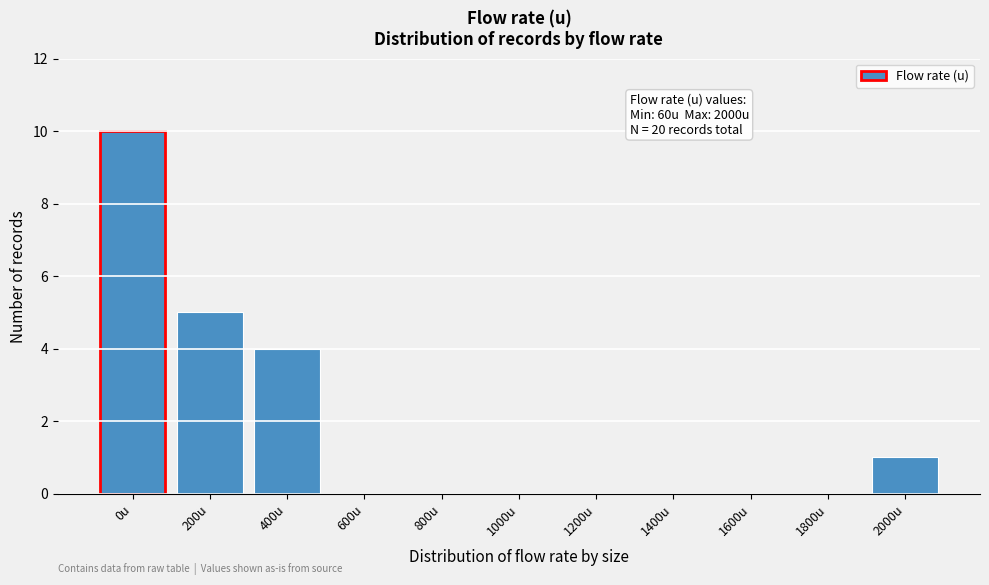

Reading right to left, transcribe all the data shown in this chart.

2000u=1	1800u=0	1600u=0	1400u=0	1200u=0	1000u=0	800u=0	600u=0	400u=4	200u=5	0u=10